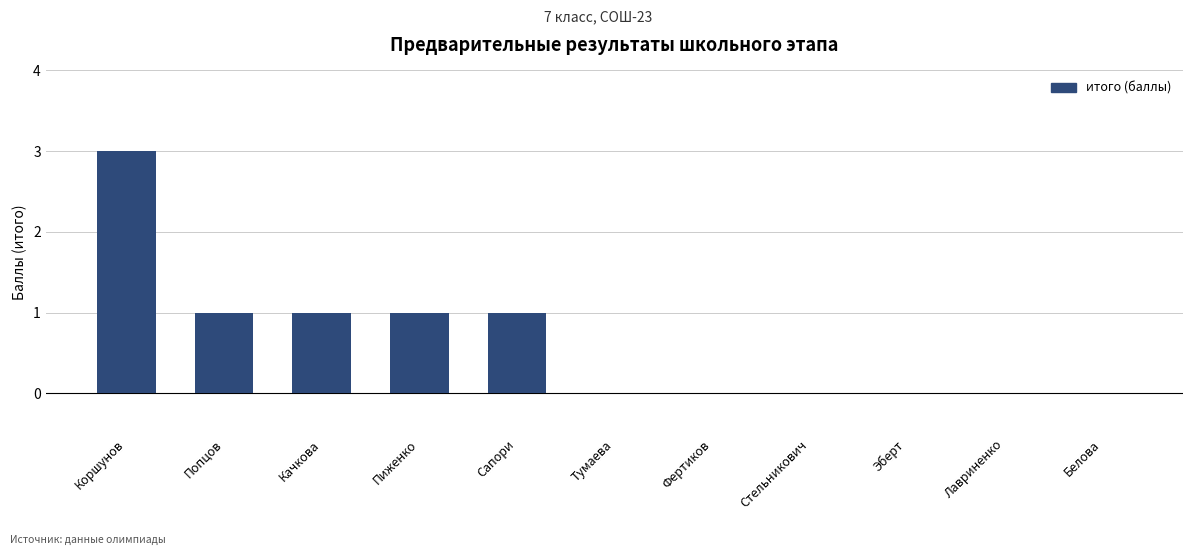

Reading left to right, transcribe all the data shown in this chart.

Коршунов=3	Попцов=1	Качкова=1	Пиженко=1	Сапори=1	Тумаева=0	Фертиков=0	Стельникович=0	Эберт=0	Лавриненко=0	Белова=0